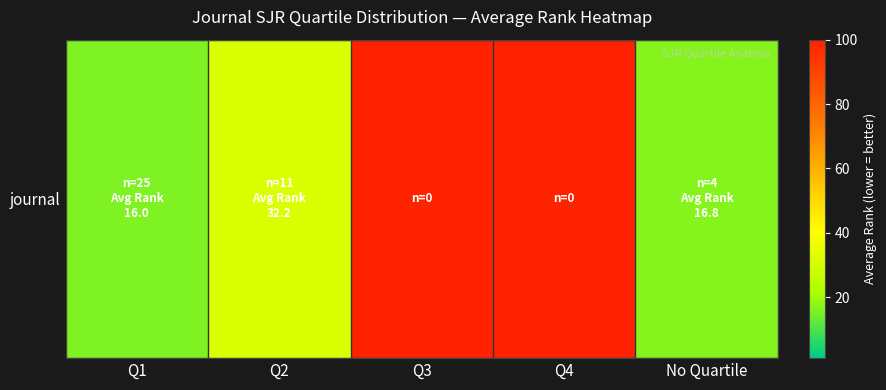

What is the sum of the values at No Quartile and Q1?

32.7